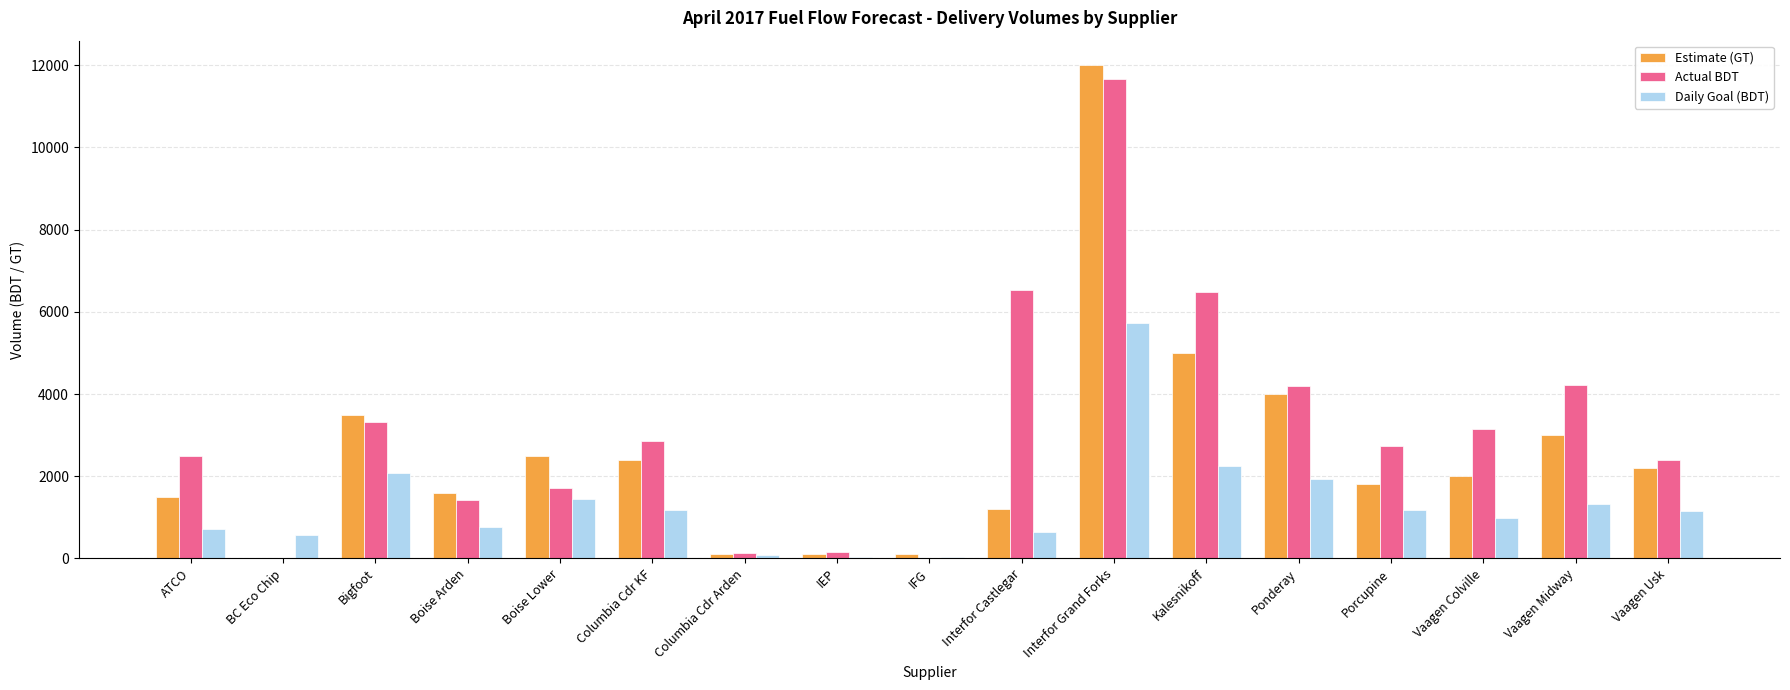

Where is Estimate (GT) nearest to the value 6000?

Kalesnikoff